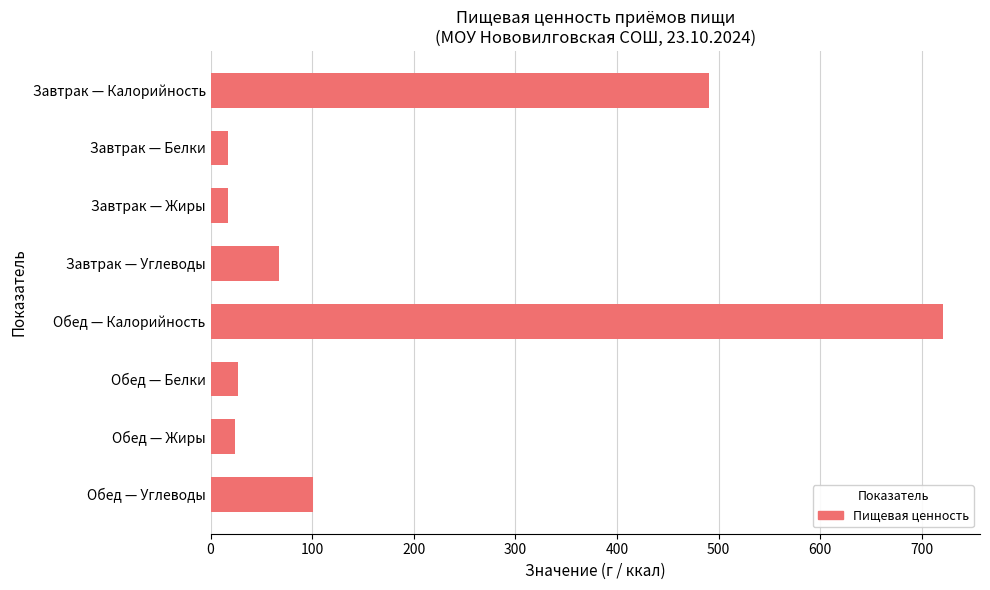

What is the maximum value shown in the chart?

721.3